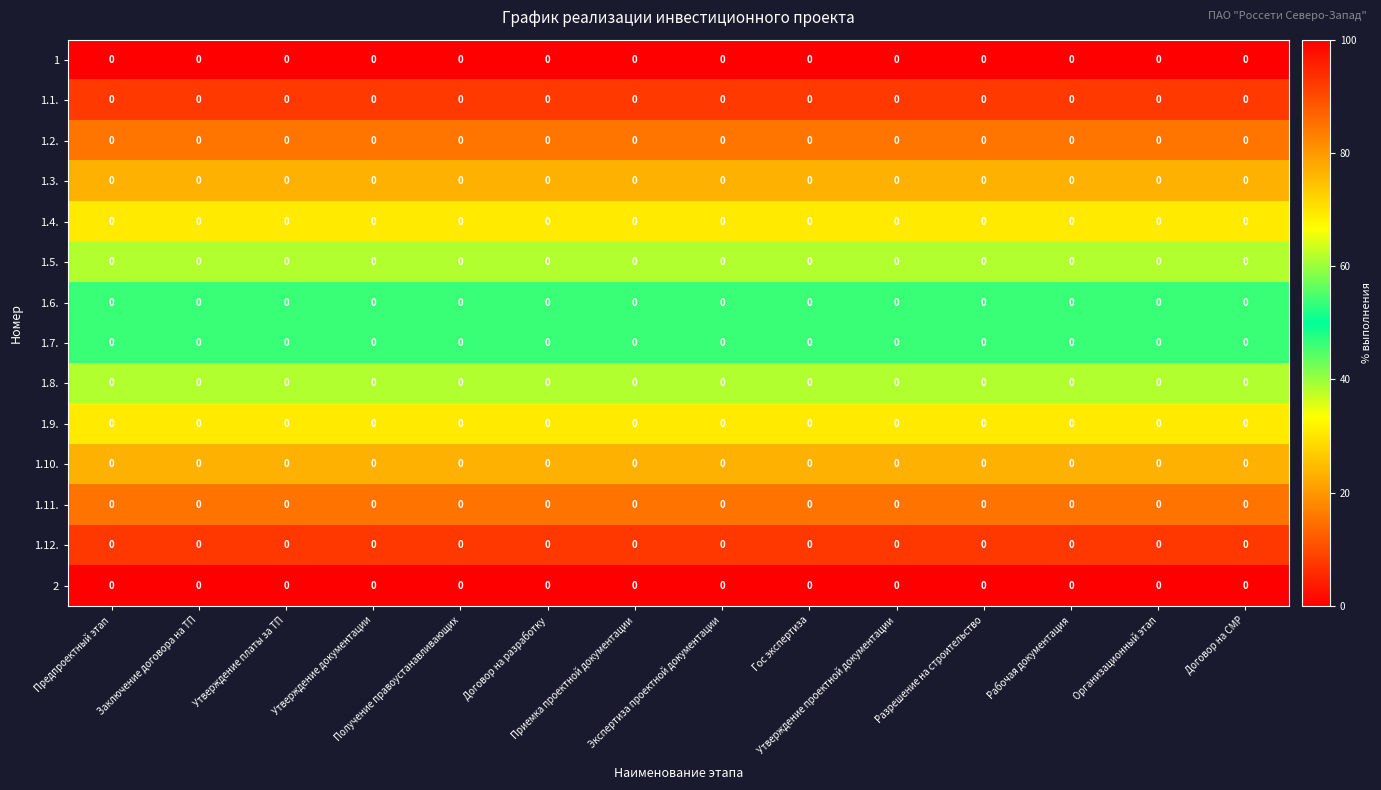

Which series has the largest range (max minus min)?

1